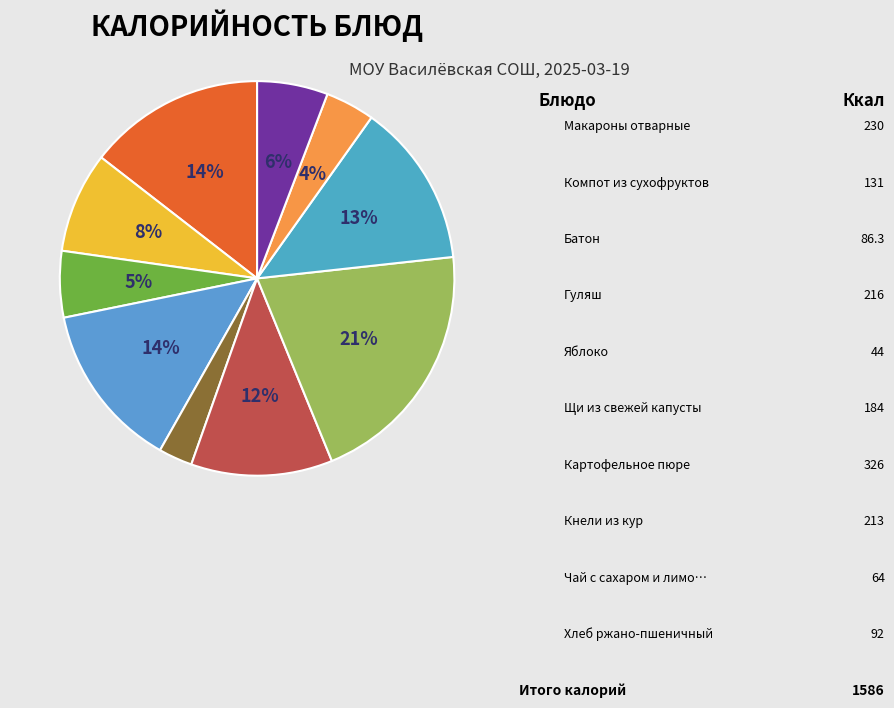

How many segments does this pie chart have?

10